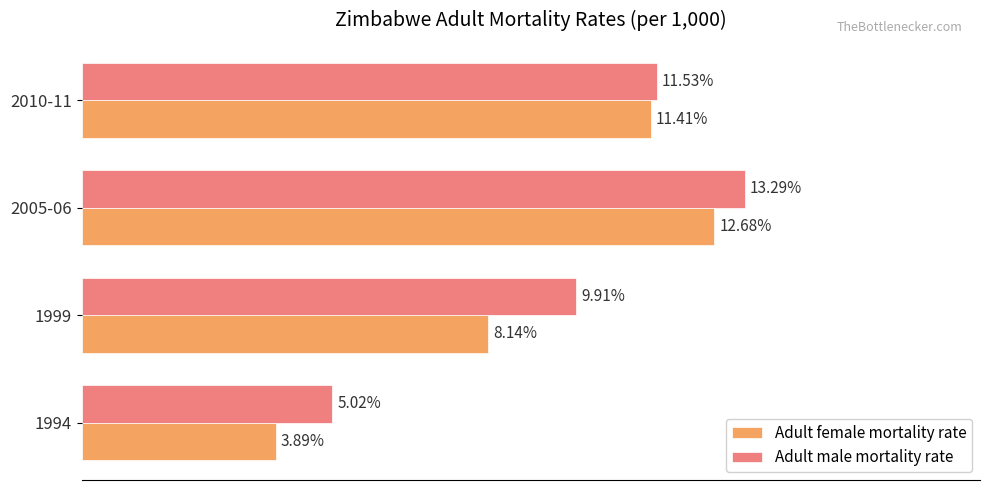

List the series in order of their overall mean, lowest first.

Adult female mortality rate, Adult male mortality rate